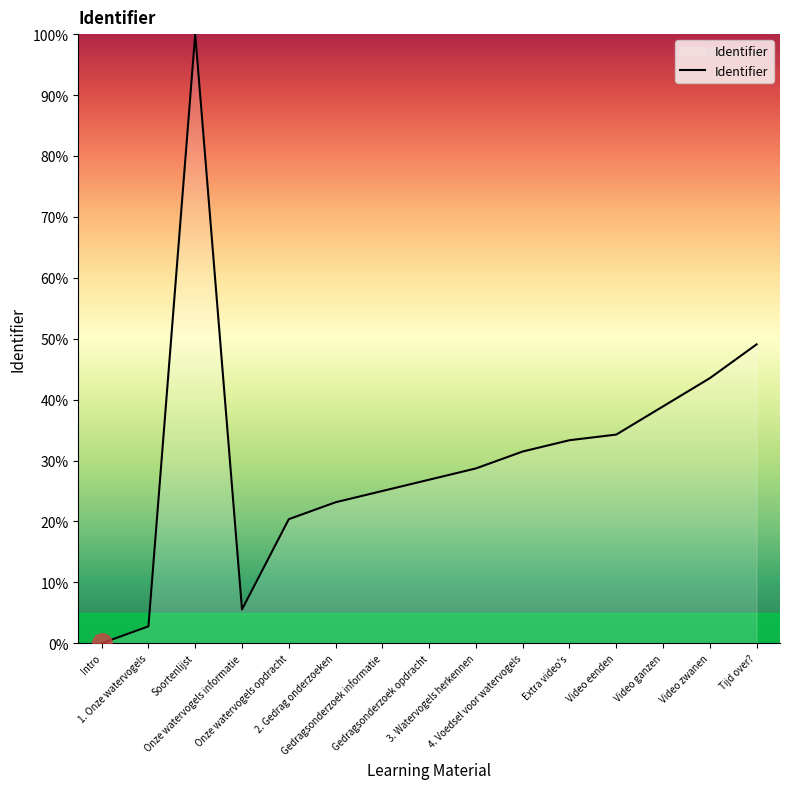

What is the maximum value shown in the chart?

100.0